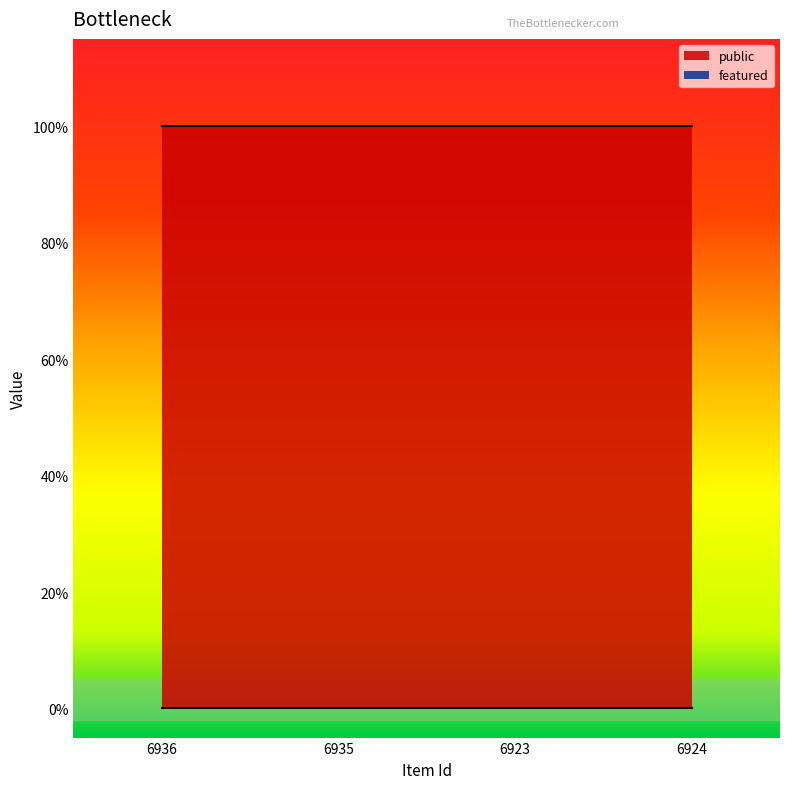

What are all the series names shown in the legend?

public, featured